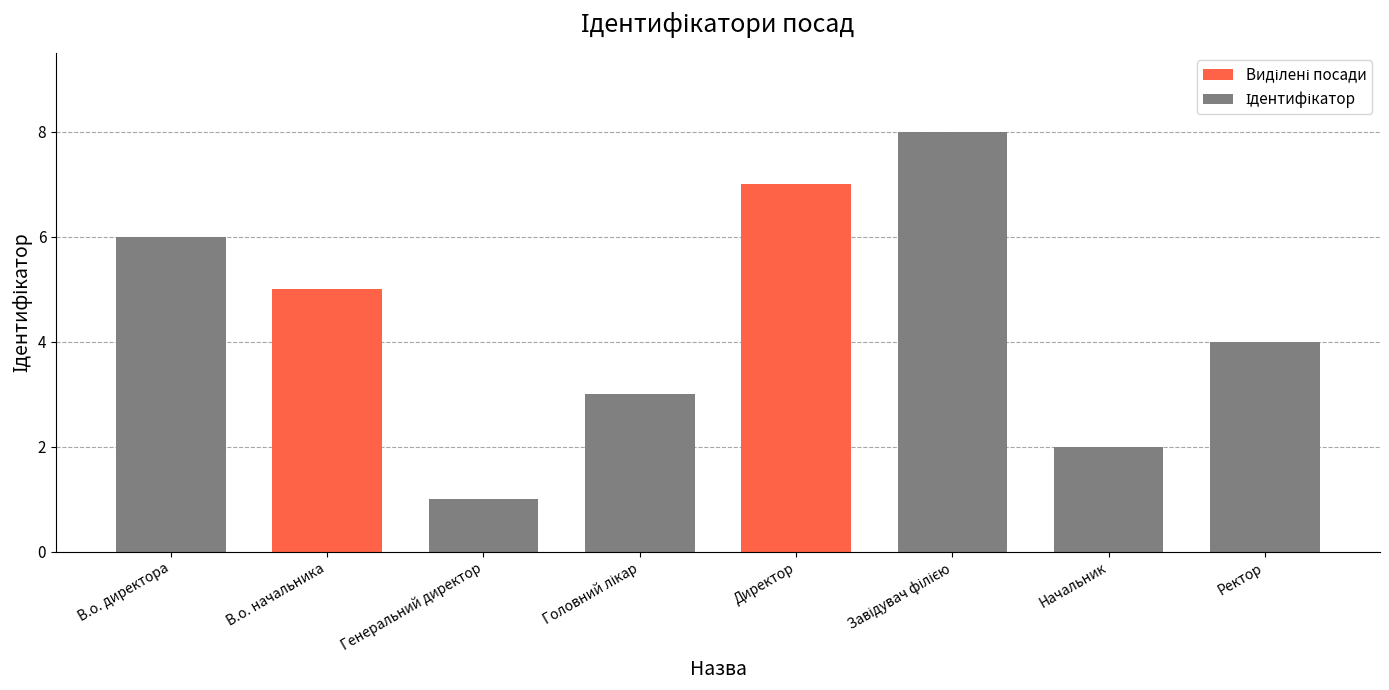

Where is the data nearest to the value 4?

Ректор